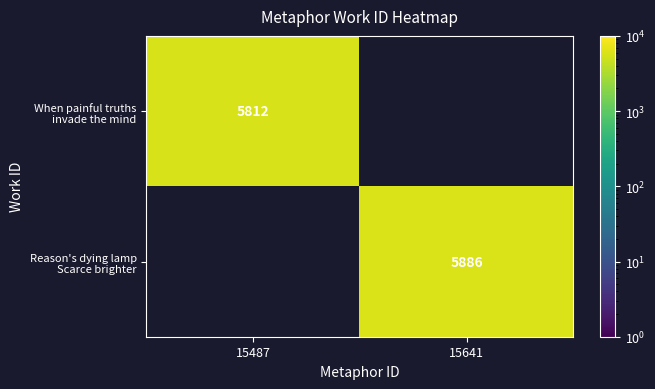

How many data points does each series have?

2